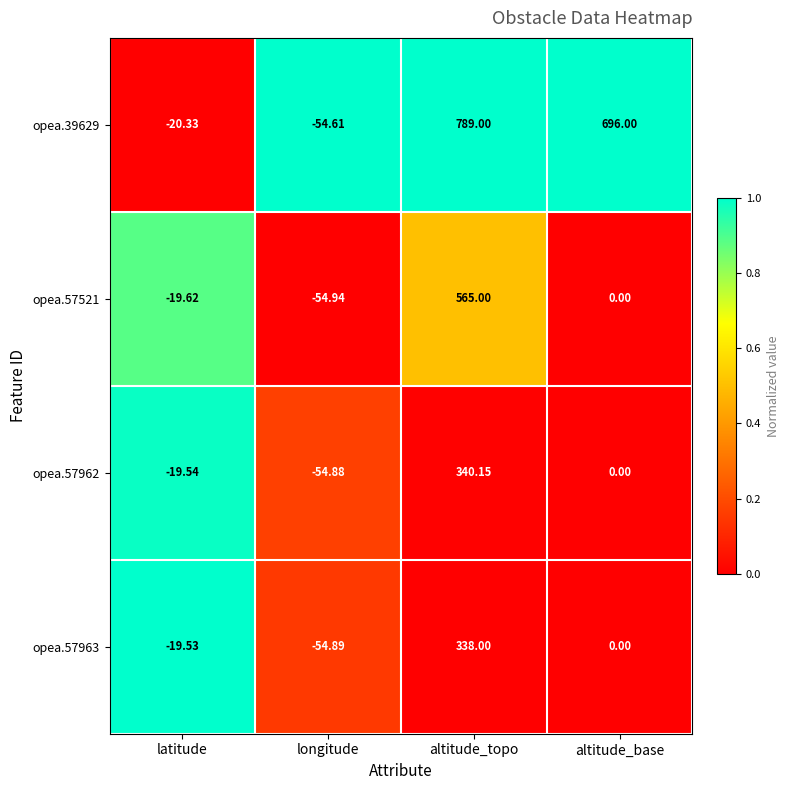

At which label does opea.57962 reach its peak?

altitude_topo